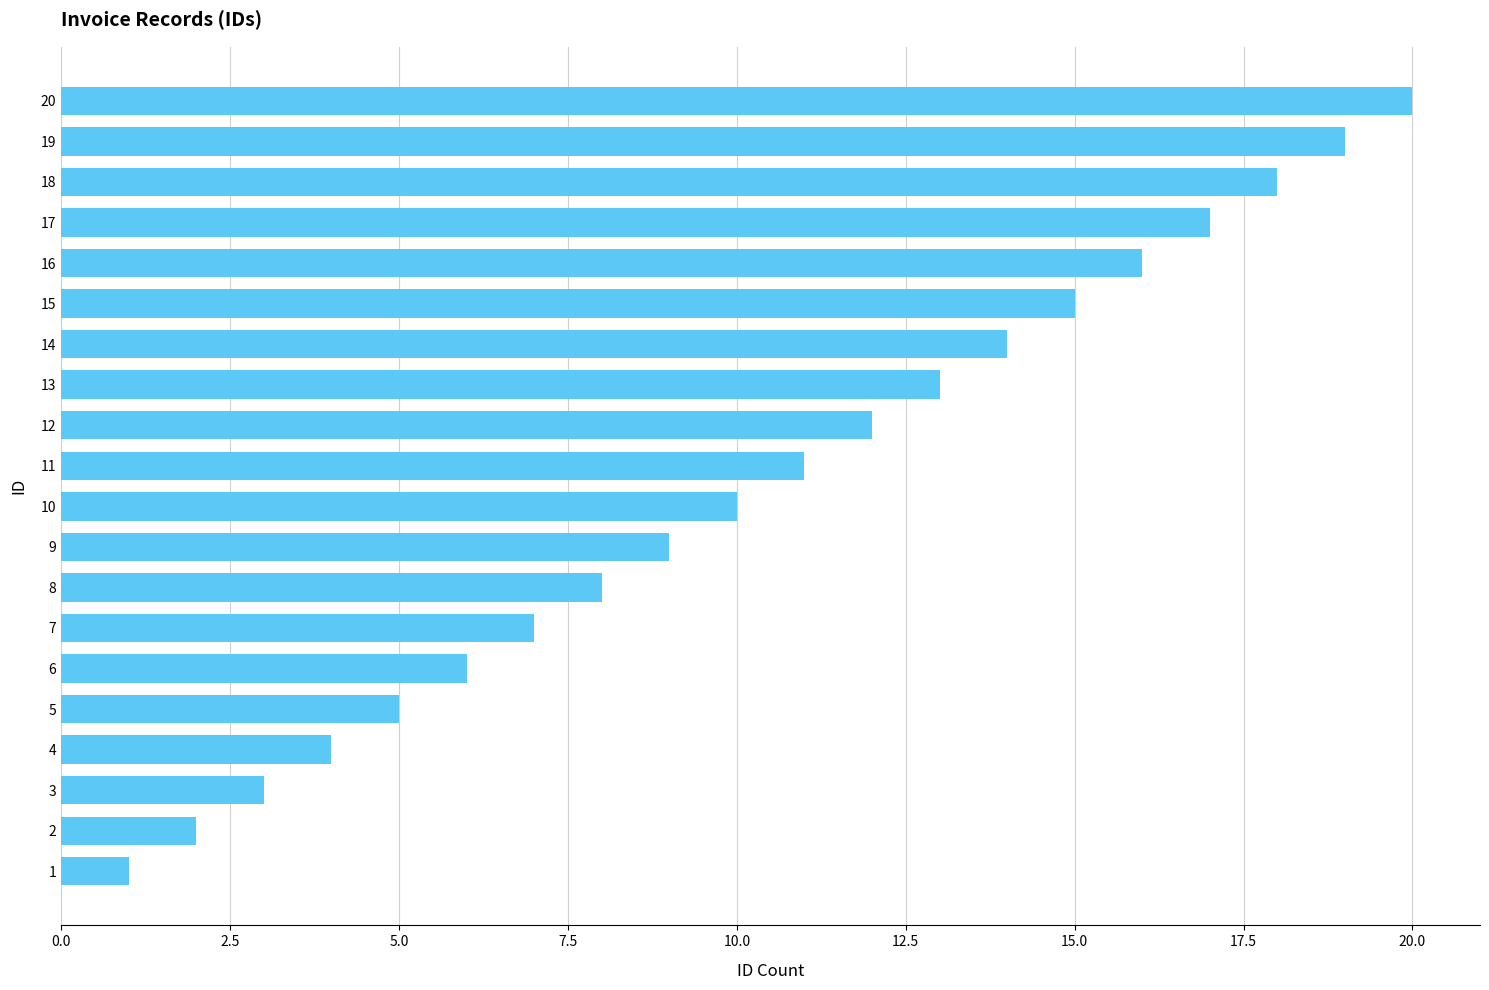

What is the difference between the second highest and minimum values?

18